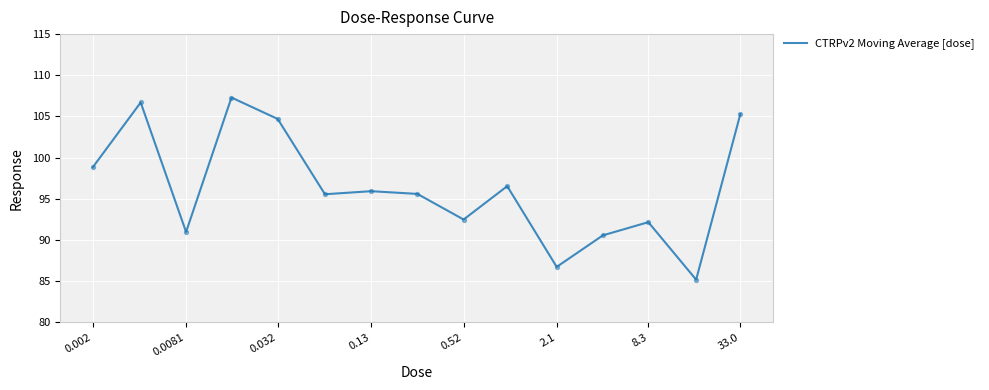

What is the difference between the maximum and minimum values?

22.1